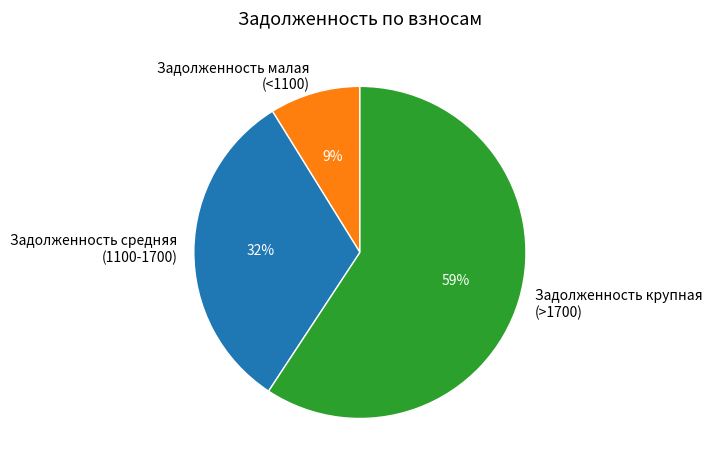

Is the sum of Задолженность средняя (1100-1700) and Задолженность малая (<1100) greater than half?

No